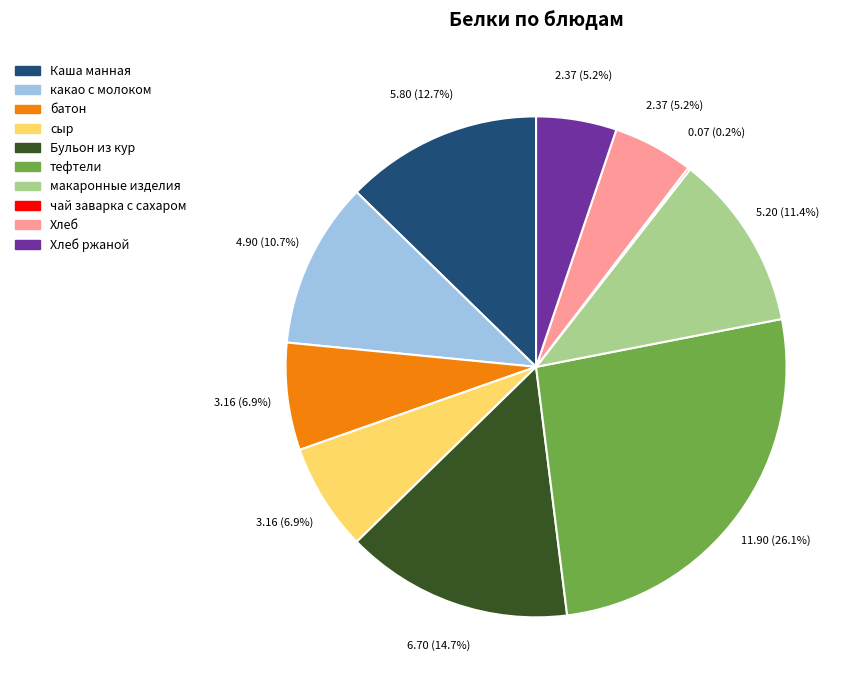

What portion of the pie excludes макаронные изделия?

88.6%